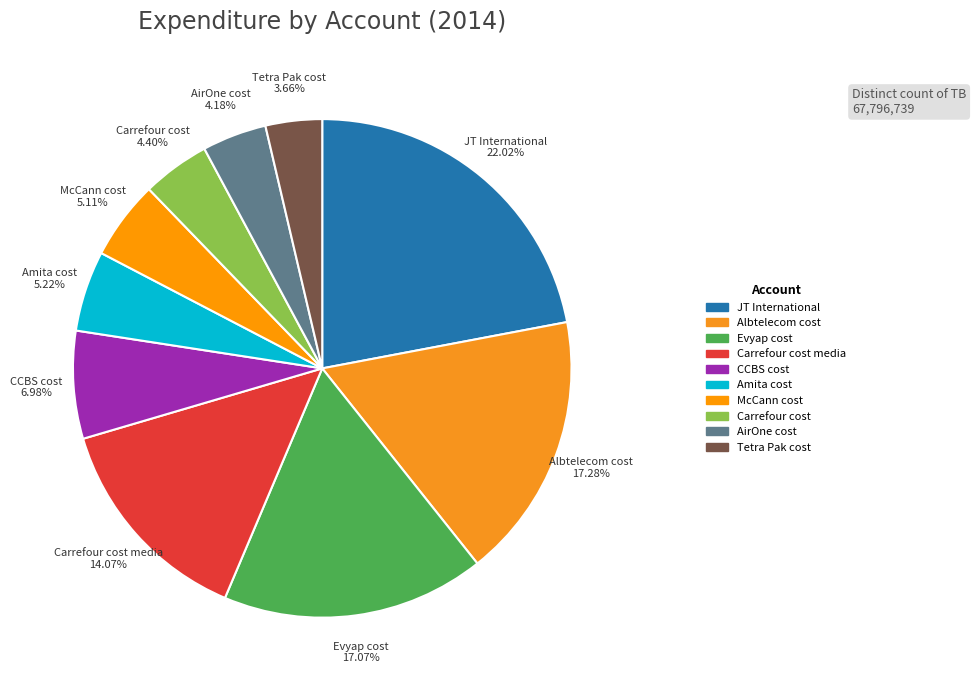

Is AirOne cost the majority of the pie?

No